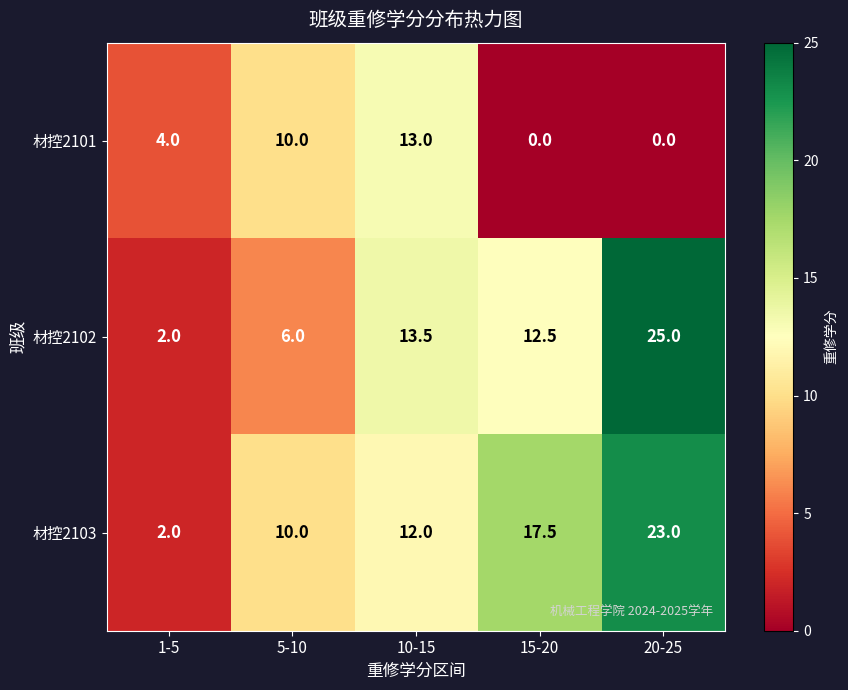

The 材控2103 series shows 17.5 at 15-20. True or false?

True